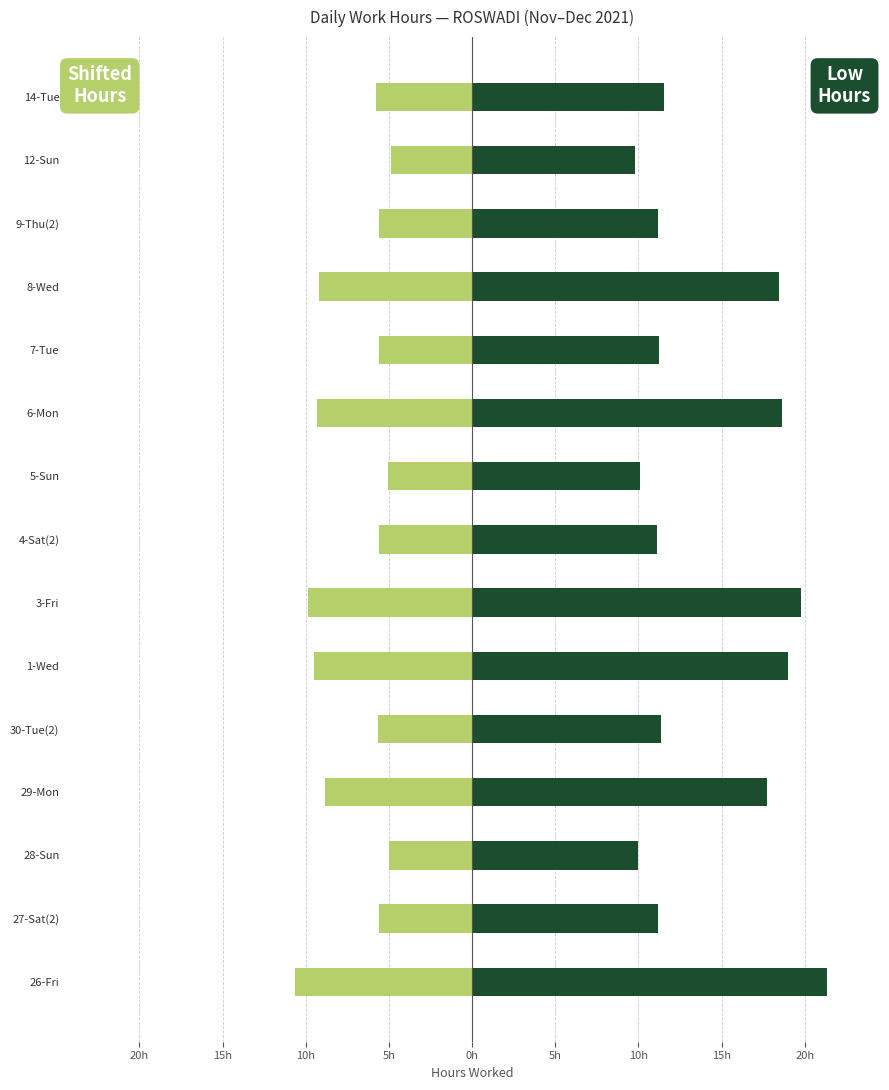

The Low (Hours) series shows 32.1 at 1-Wed. True or false?

False